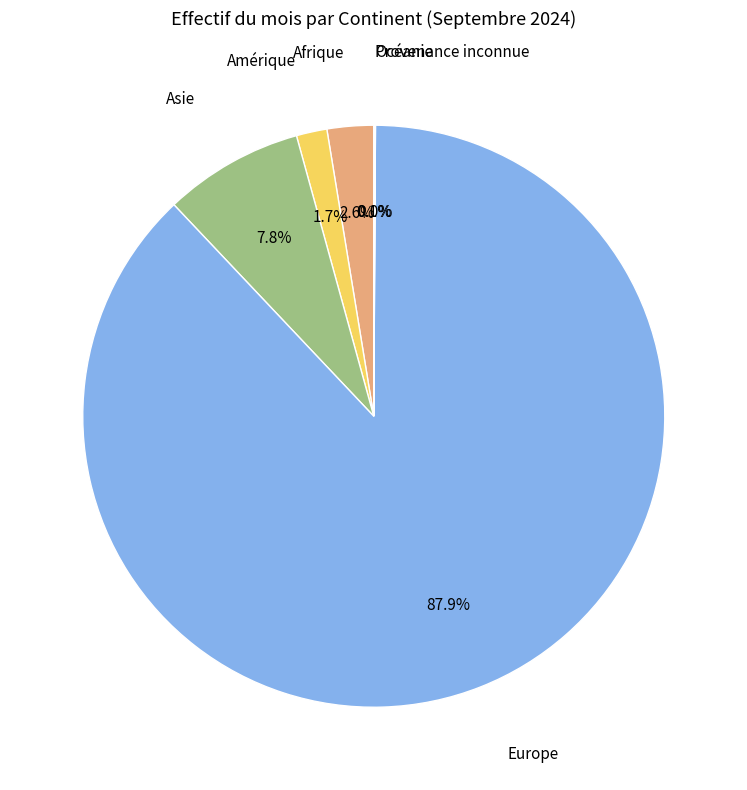

To the nearest percent, what is the average slice percentage?

17%